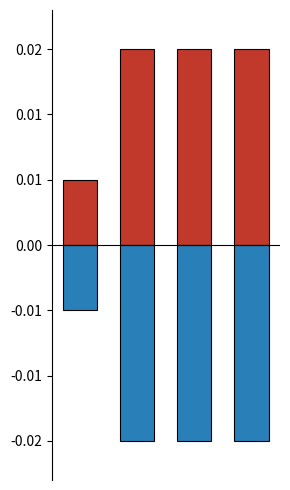

Is the value of 2016_neg at 1 greater than the value of 2016_pos at 0?

No